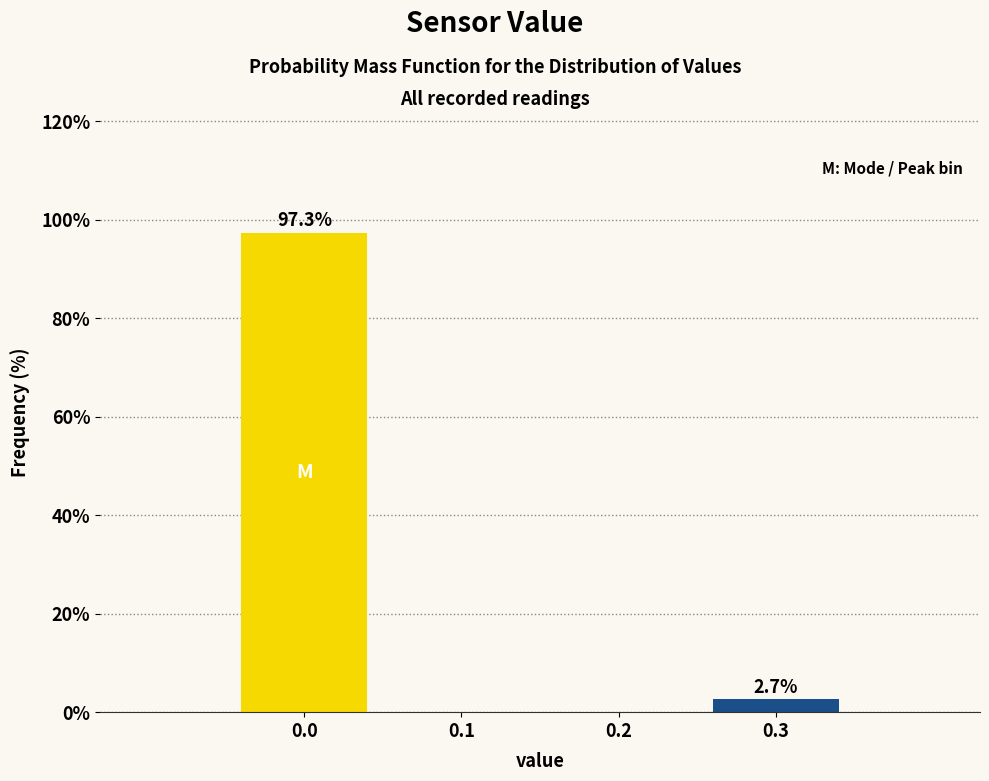

Reading left to right, extract all data points from this chart.

0.0=97.3	0.1=0.0	0.2=0.0	0.3=2.7